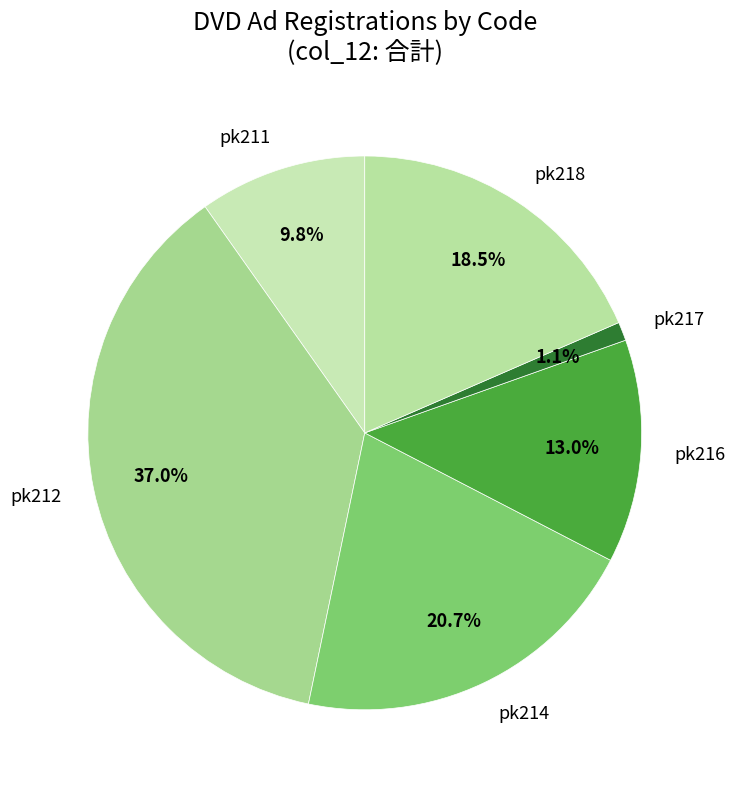

Is there a majority slice in this chart?

No